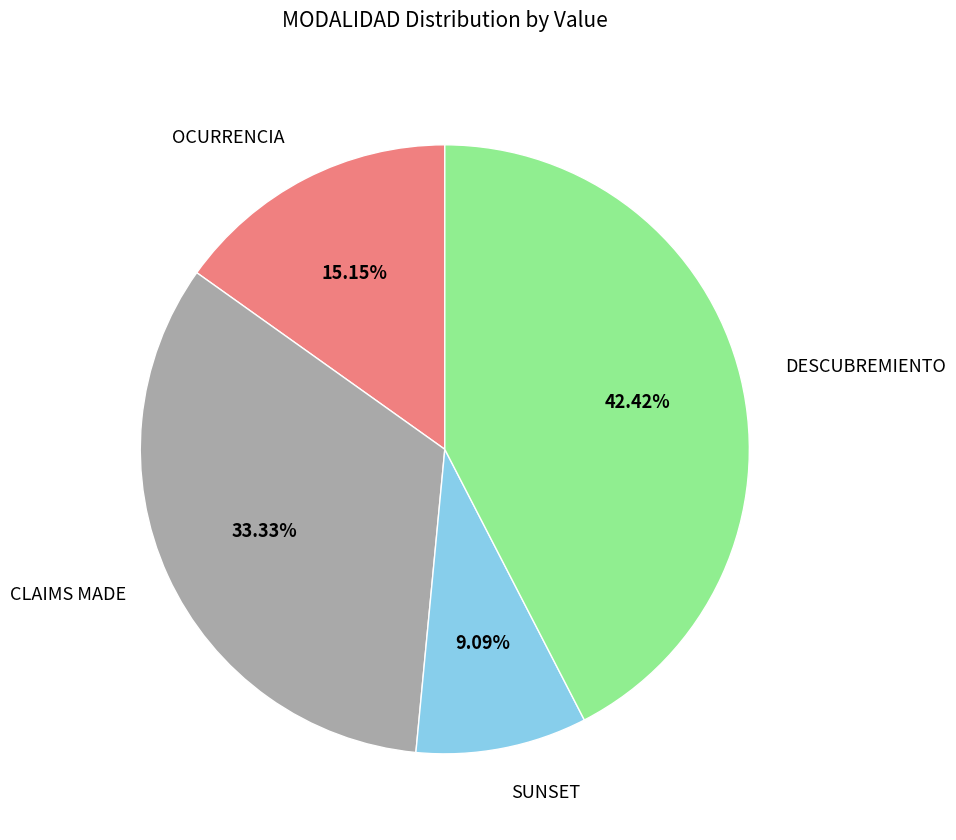

How many segments does this pie chart have?

4